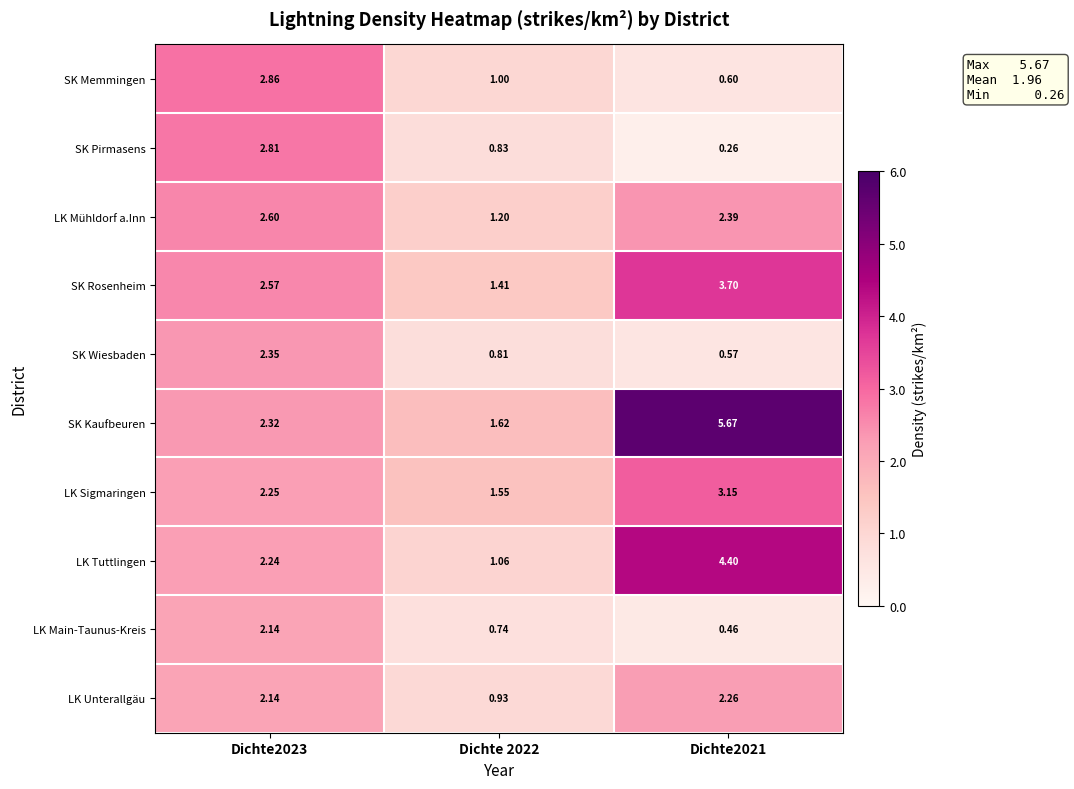

At Dichte 2022, list the series in order from largest to smallest.

SK Kaufbeuren, LK Sigmaringen, SK Rosenheim, LK Mühldorf a.Inn, LK Tuttlingen, SK Memmingen, LK Unterallgäu, SK Pirmasens, SK Wiesbaden, LK Main-Taunus-Kreis